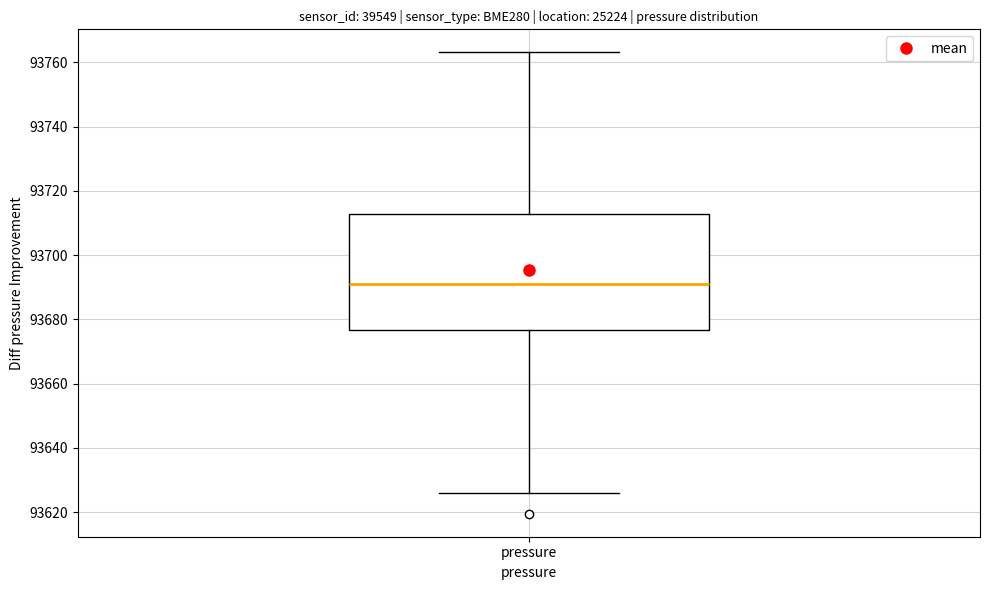

Where does the median line of the box for pressure sit on the y-axis? The values are not printed on the chart, so give them approximately, as read against the axis.

93690